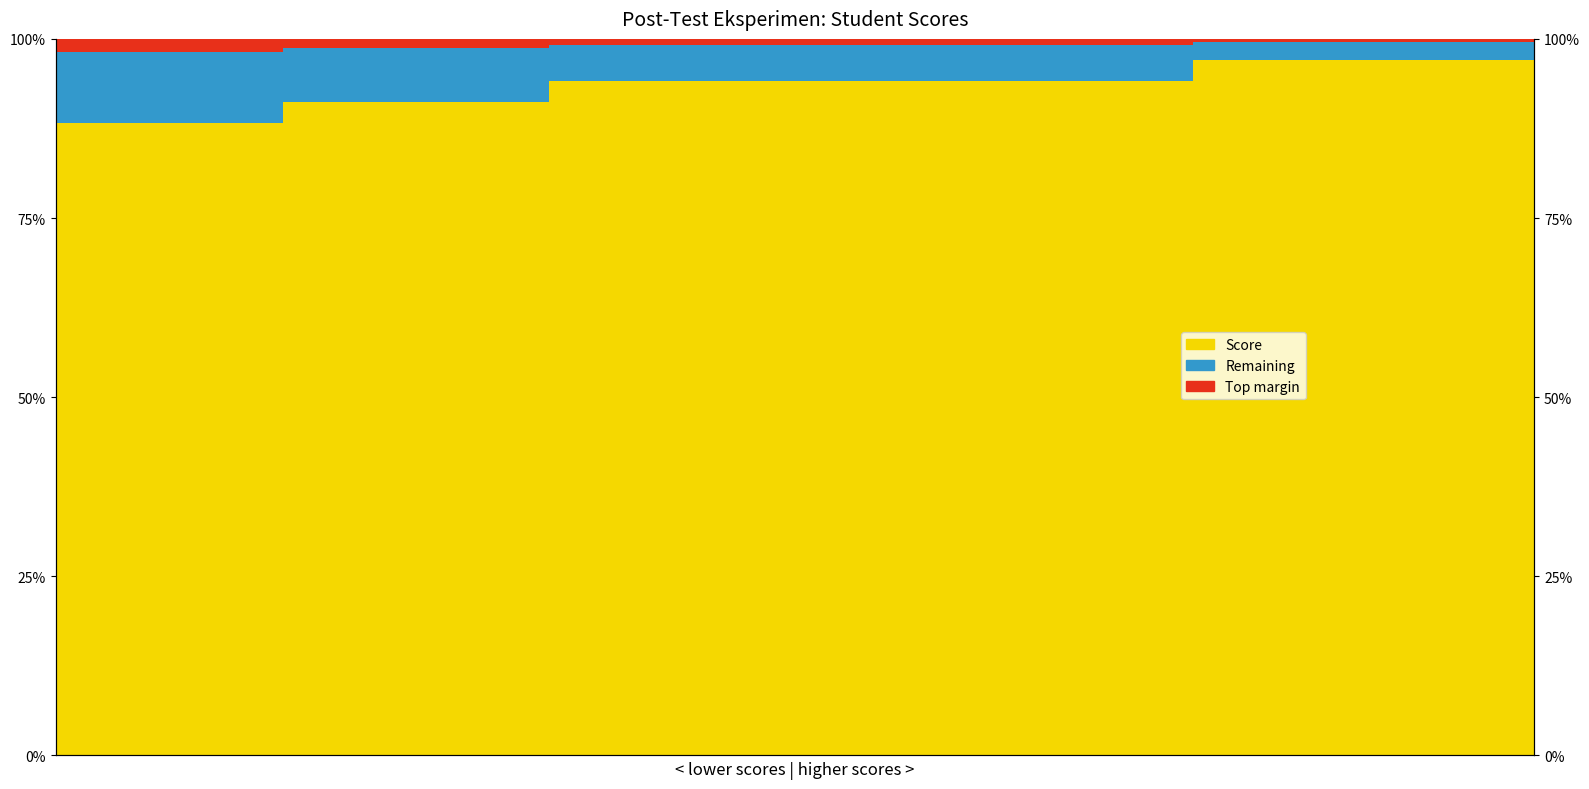

Reading left to right, what are all the values shown in this chart?

Score: 88.2	88.2	88.2	88.2	88.2	88.2	91.2	91.2	91.2	91.2	91.2	91.2	91.2	94.1	94.1	94.1	94.1	94.1	94.1	94.1	94.1	94.1	94.1	94.1	94.1	94.1	94.1	94.1	94.1	94.1	97.1	97.1	97.1	97.1	97.1	97.1	97.1	97.1	97.1
Remaining: 10.0	10.0	10.0	10.0	10.0	10.0	7.5	7.5	7.5	7.5	7.5	7.5	7.5	5.0	5.0	5.0	5.0	5.0	5.0	5.0	5.0	5.0	5.0	5.0	5.0	5.0	5.0	5.0	5.0	5.0	2.5	2.5	2.5	2.5	2.5	2.5	2.5	2.5	2.5
Top margin: 1.8	1.8	1.8	1.8	1.8	1.8	1.3	1.3	1.3	1.3	1.3	1.3	1.3	0.9	0.9	0.9	0.9	0.9	0.9	0.9	0.9	0.9	0.9	0.9	0.9	0.9	0.9	0.9	0.9	0.9	0.4	0.4	0.4	0.4	0.4	0.4	0.4	0.4	0.4